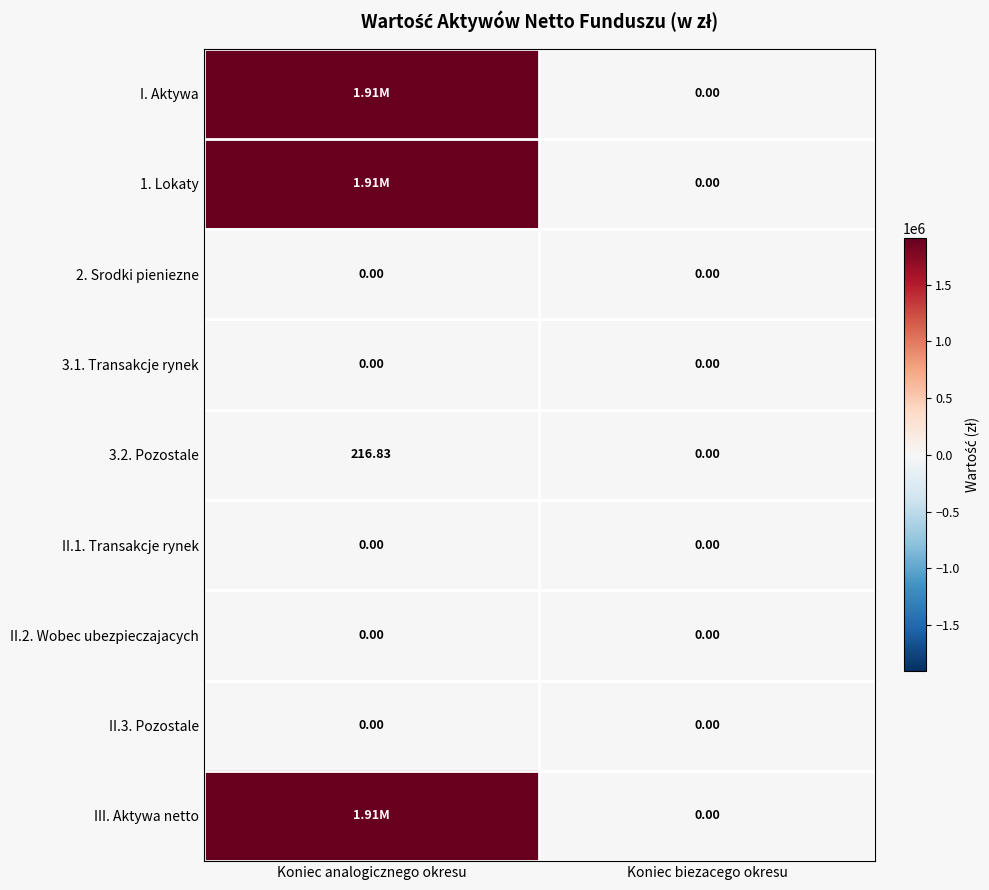

At which label is 3.2. Pozostale closest to 108?

Koniec biezacego okresu